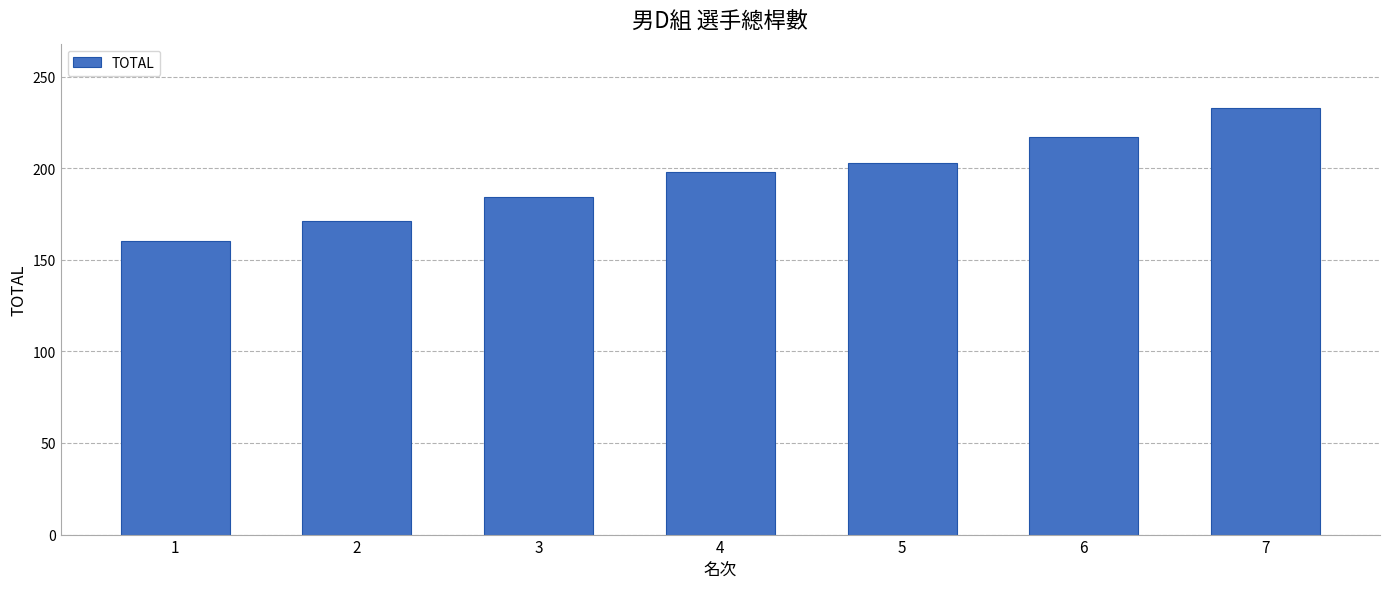

Count the values in the range 171 to 217.

5